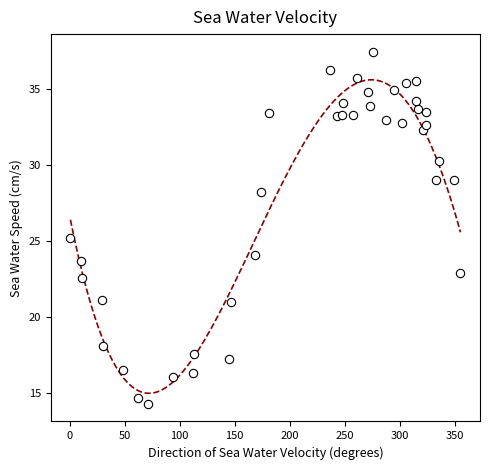

What is the range of Y values (max minus min)?

23.1